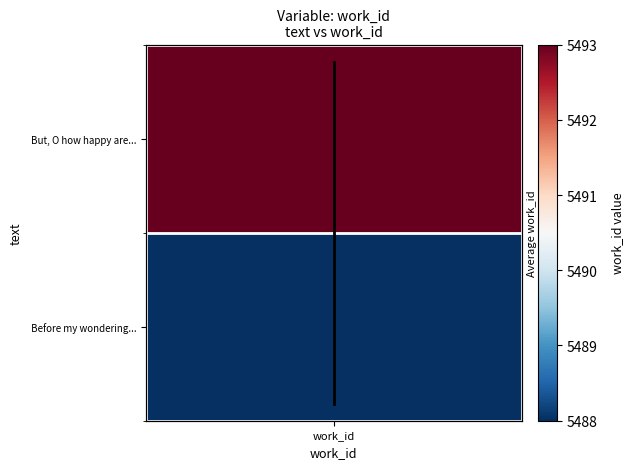

Which has a higher value, work_id or work_id?

work_id